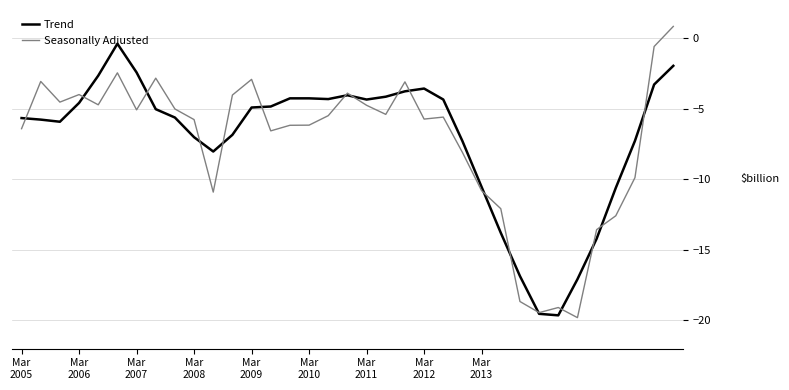

In Seasonally Adjusted, how many points are lower than both neighbors (excluding endpoints)?

9